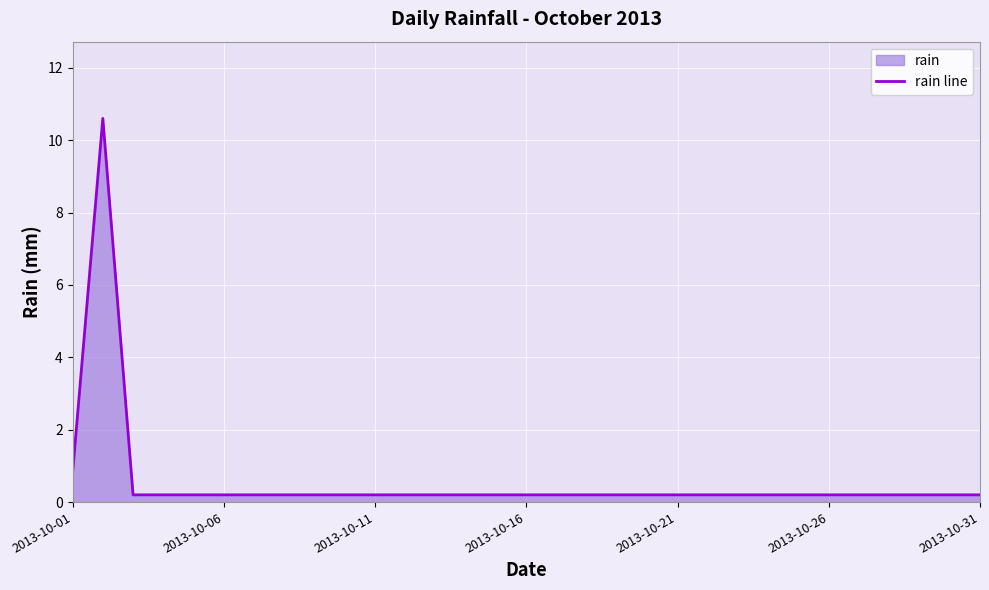

At which label is the value closest to 5?

2013-10-01